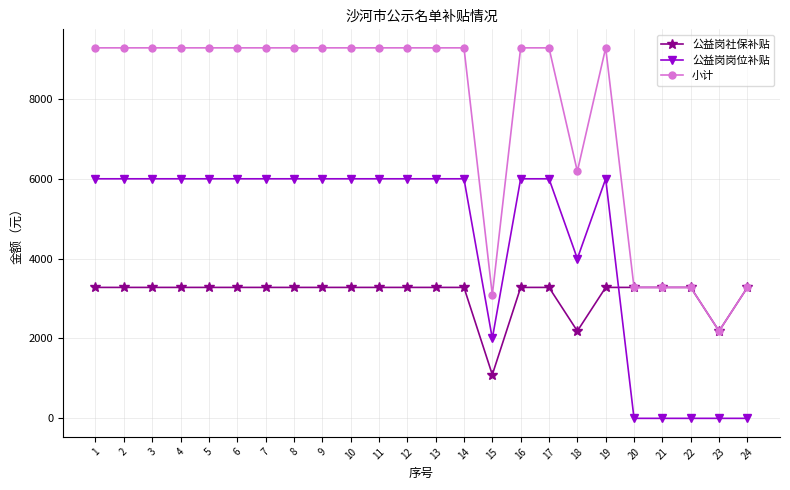

How many lines are shown in the chart?

3